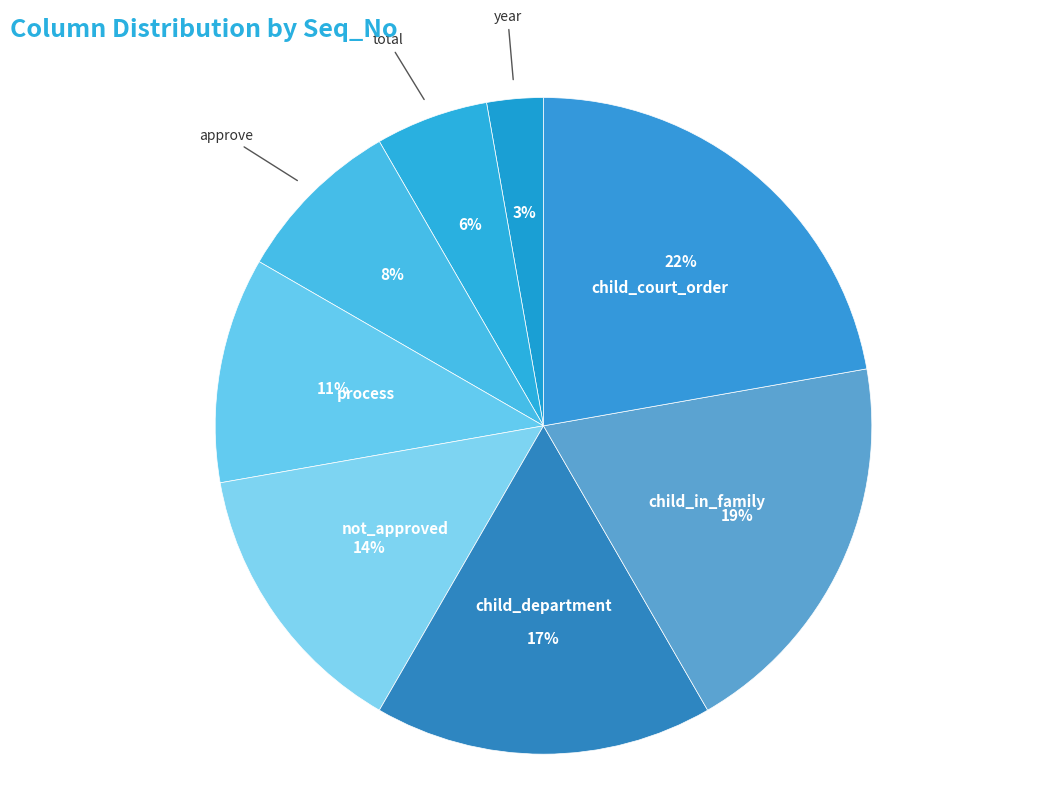

Which slice is the smallest?

year